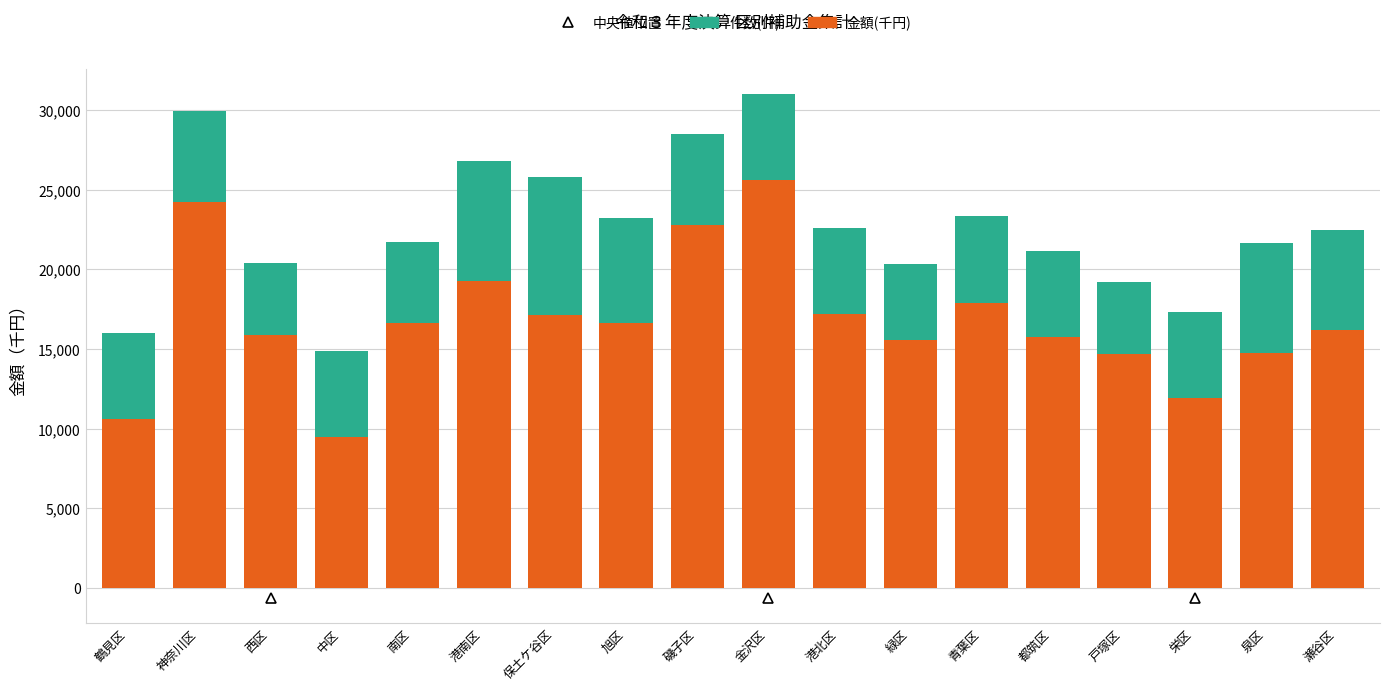

The 金額(千円) series shows 14752 at 泉区. True or false?

True